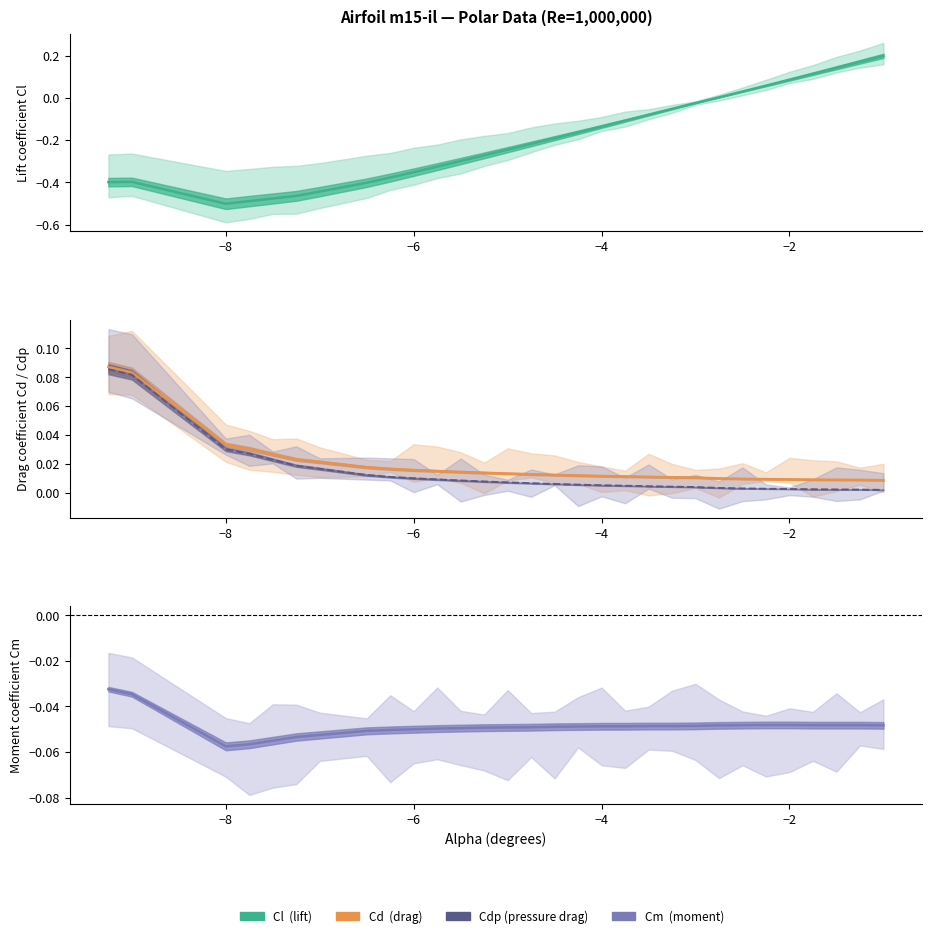

True or false: Cdp and Cd cross at least once.

False